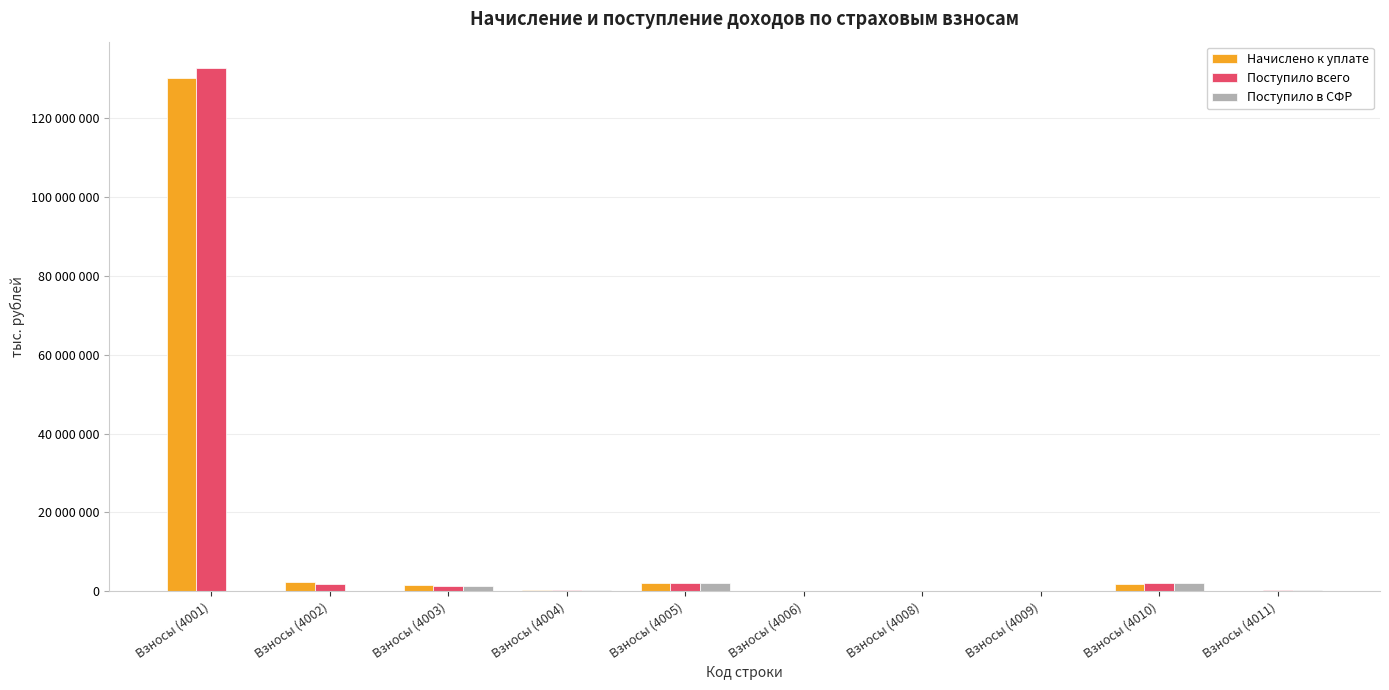

Is the value of Поступило всего at Взносы (4004) greater than the value of Поступило в СФР at Взносы (4006)?

Yes